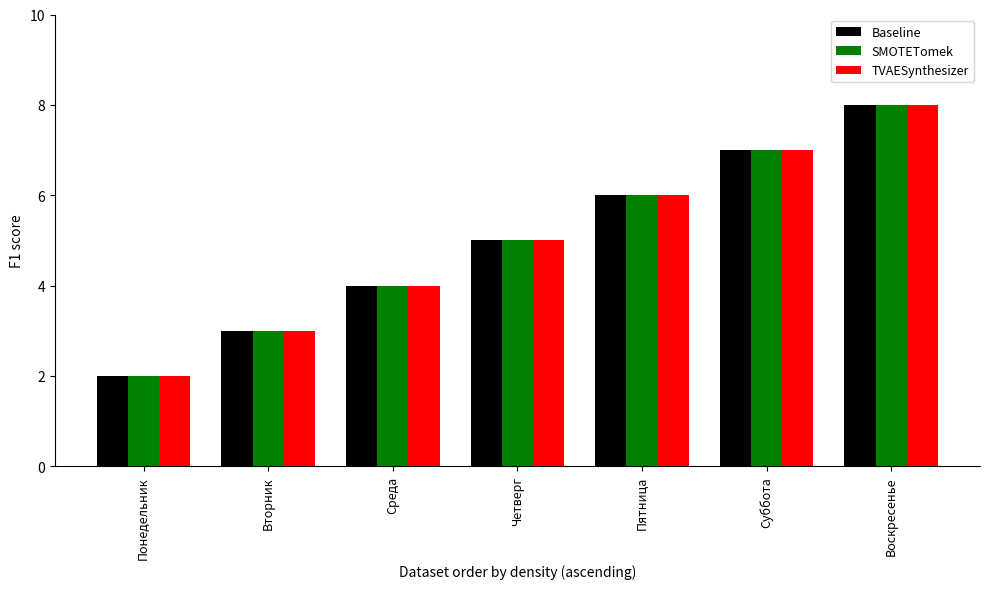

What is the sum of all Baseline values?

35